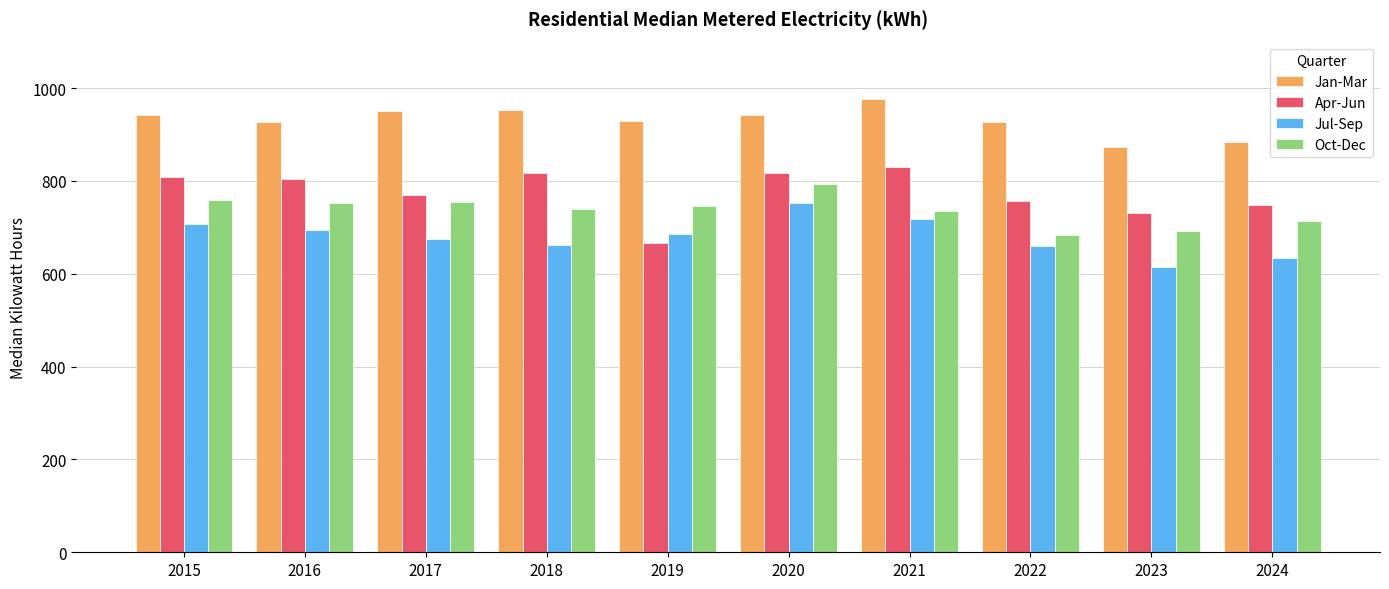

What is the spread (max minus min) of values at 2015?

234